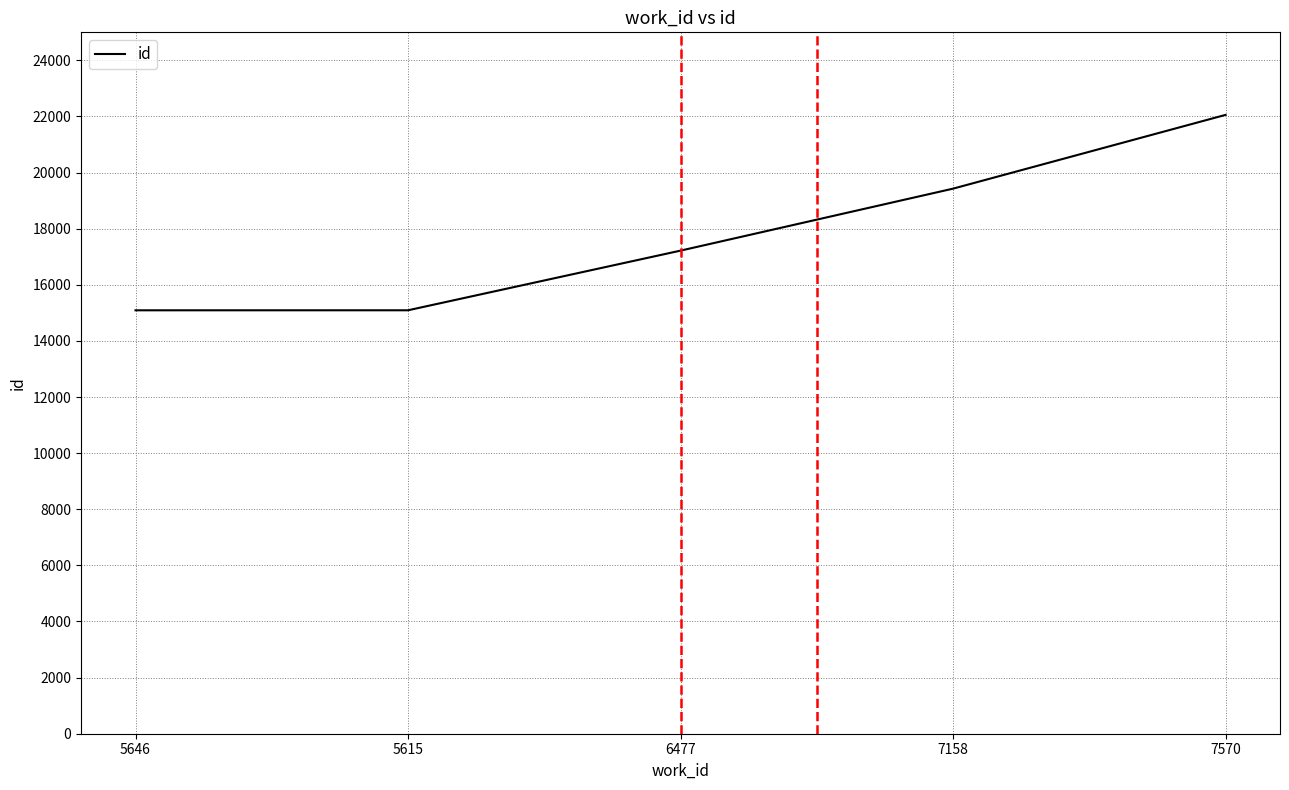

Is it true that the value at 7158 is 13415?

False